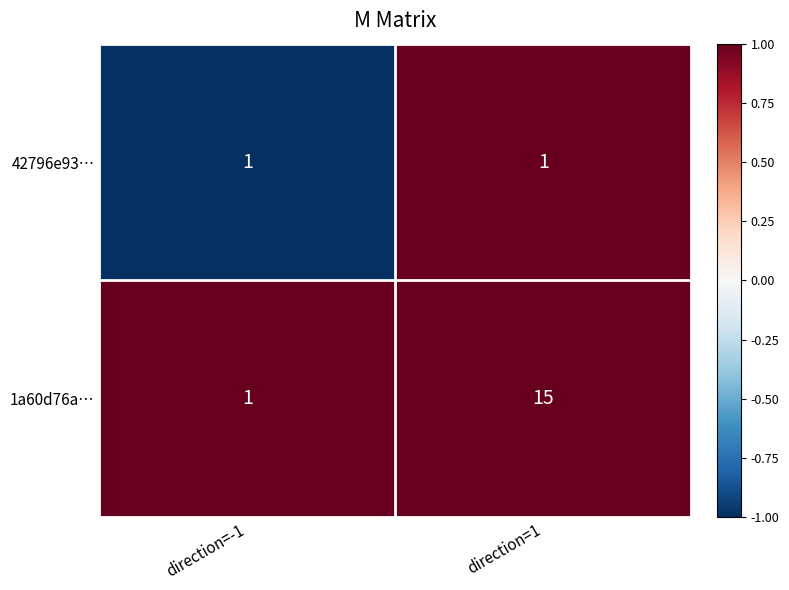

What is the minimum value shown in the chart?

1